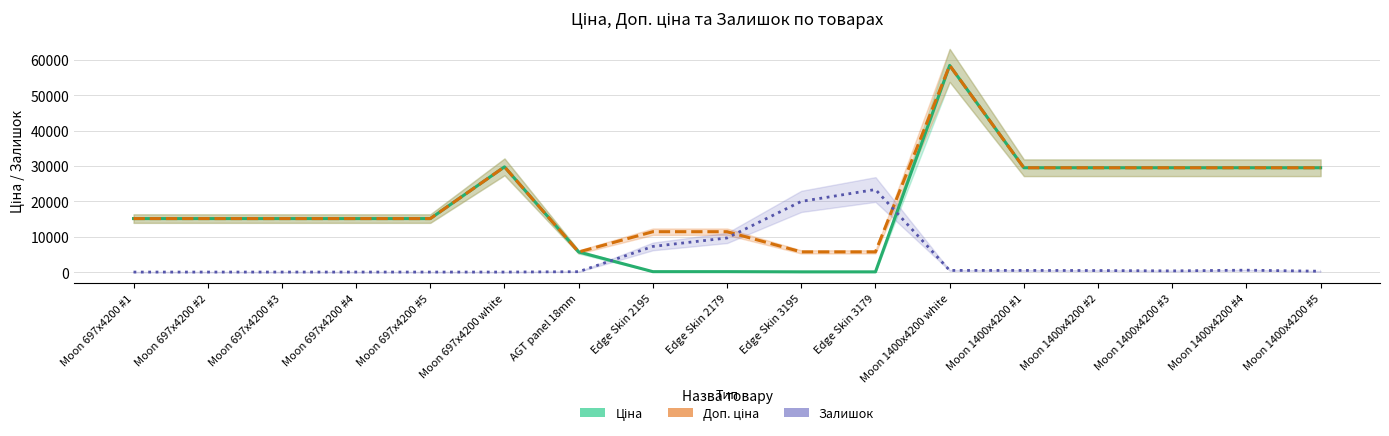

Which series has the widest spread of values?

Ціна